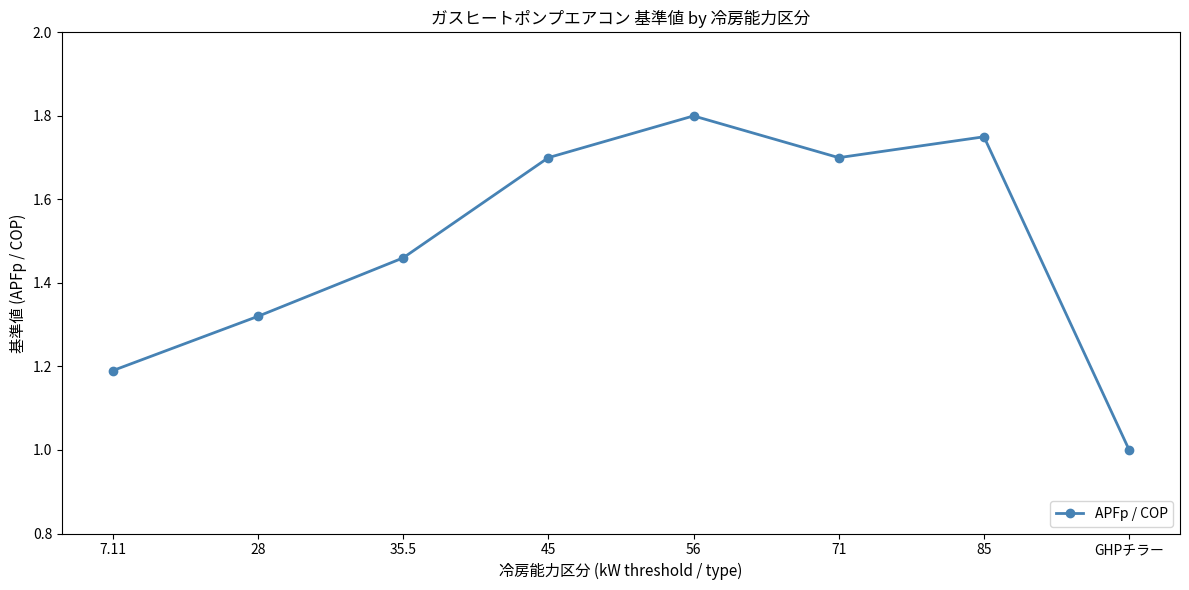

How many points are lower than both their immediate neighbors (excluding endpoints)?

1